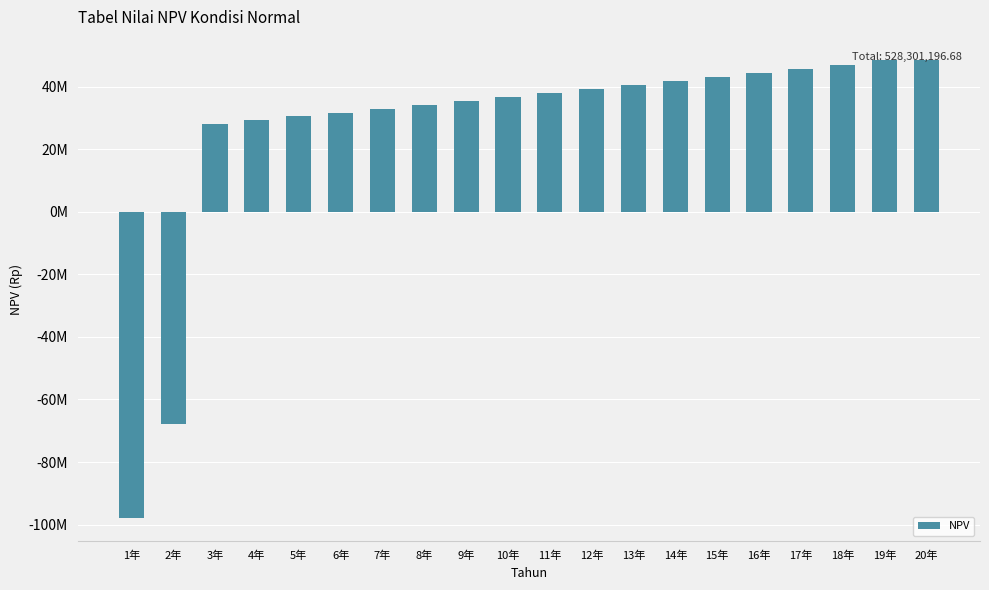

Does the chart contain any negative values?

Yes